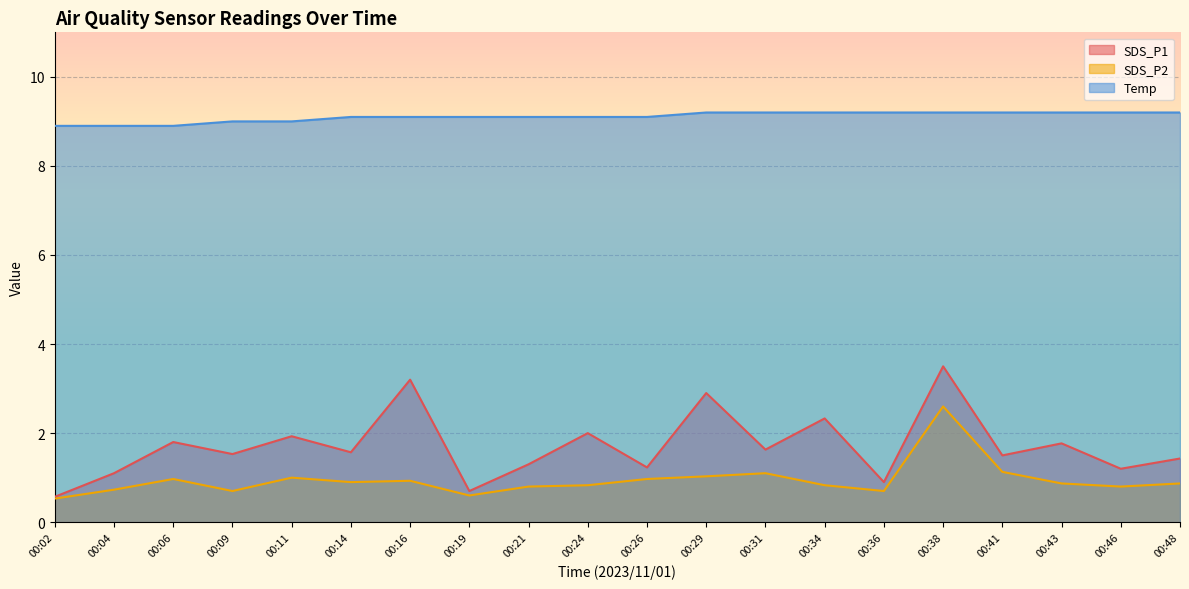

Reading left to right, what are all the values shown in this chart?

SDS_P1: 00:02=0.6	00:04=1.1	00:06=1.8	00:09=1.5	00:11=1.9	00:14=1.6	00:16=3.2	00:19=0.7	00:21=1.3	00:24=2.0	00:26=1.2	00:29=2.9	00:31=1.6	00:34=2.3	00:36=0.9	00:38=3.5	00:41=1.5	00:43=1.8	00:46=1.2	00:48=1.4
SDS_P2: 00:02=0.5	00:04=0.7	00:06=1.0	00:09=0.7	00:11=1.0	00:14=0.9	00:16=0.9	00:19=0.6	00:21=0.8	00:24=0.8	00:26=1.0	00:29=1.0	00:31=1.1	00:34=0.8	00:36=0.7	00:38=2.6	00:41=1.1	00:43=0.9	00:46=0.8	00:48=0.9
Temp: 00:02=8.9	00:04=8.9	00:06=8.9	00:09=9.0	00:11=9.0	00:14=9.1	00:16=9.1	00:19=9.1	00:21=9.1	00:24=9.1	00:26=9.1	00:29=9.2	00:31=9.2	00:34=9.2	00:36=9.2	00:38=9.2	00:41=9.2	00:43=9.2	00:46=9.2	00:48=9.2